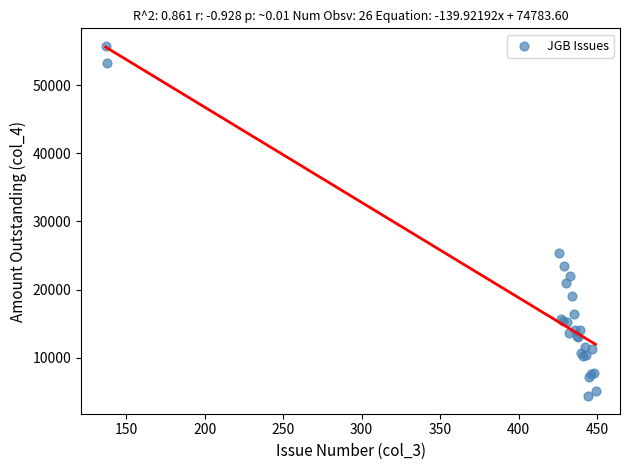

What Y value in the scatter plot is closest to 30068?

25434